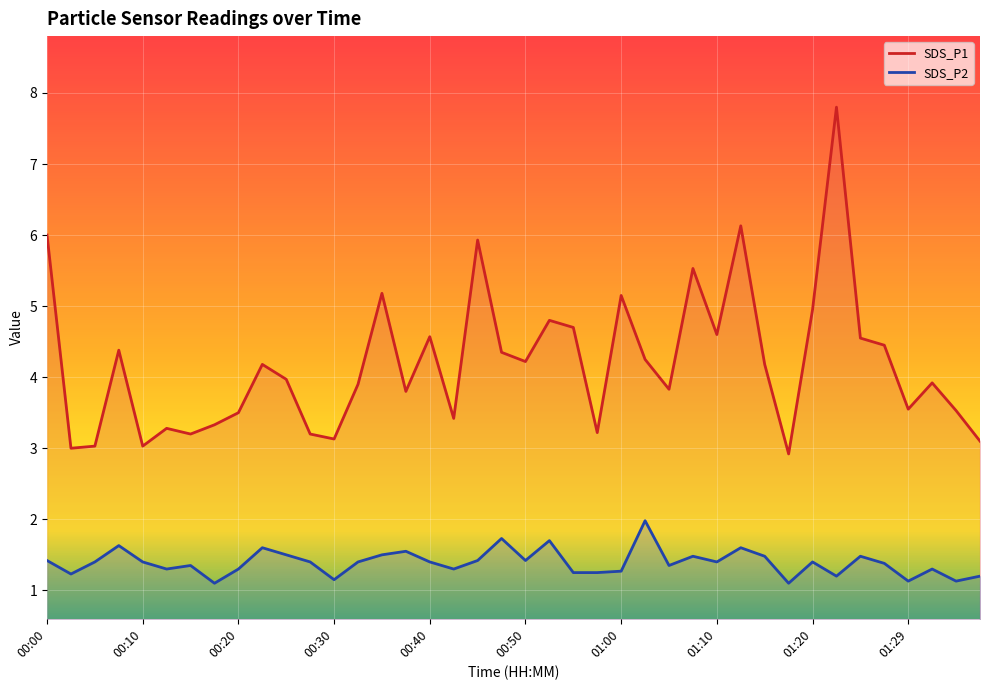

Between 01:20 and 00:30, which is larger?

01:20